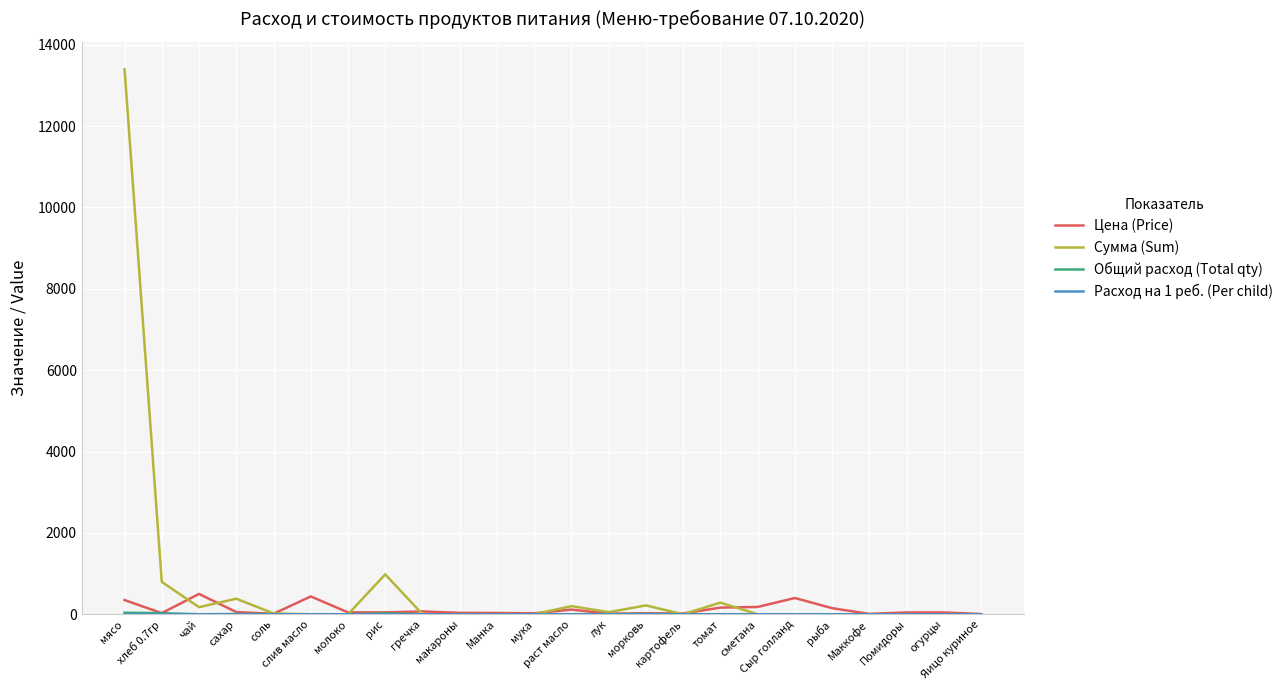

Which series has the largest total across all categories?

Сумма (Sum)